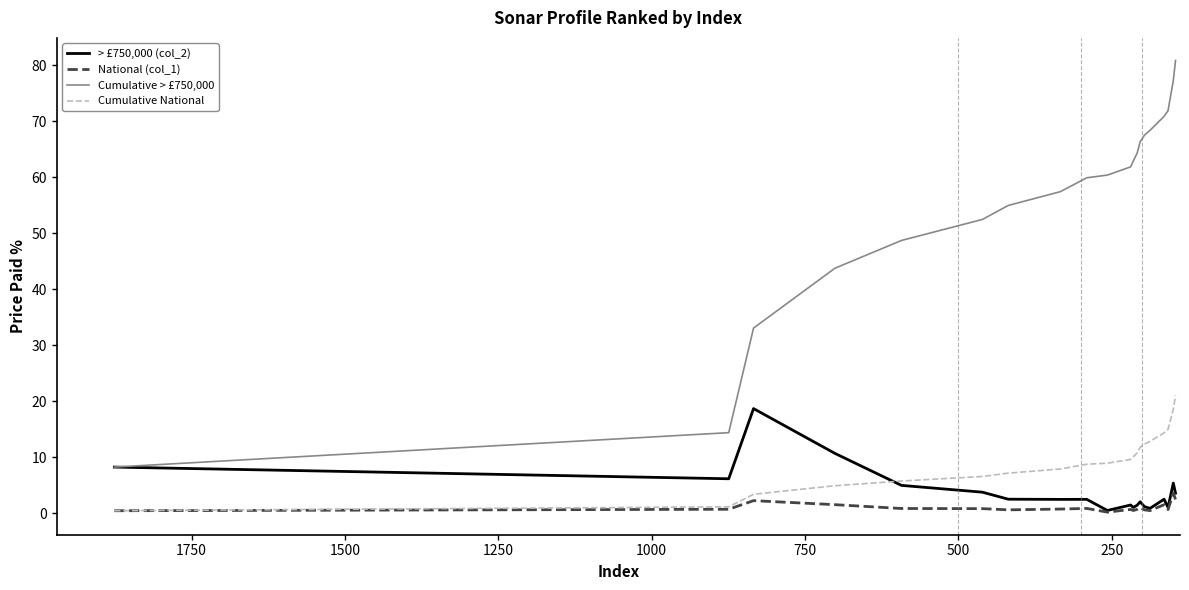

Rank the series by their maximum value, from highest to lowest.

Cumulative > £750,000, Cumulative National, > £750,000 (col_2), National (col_1)